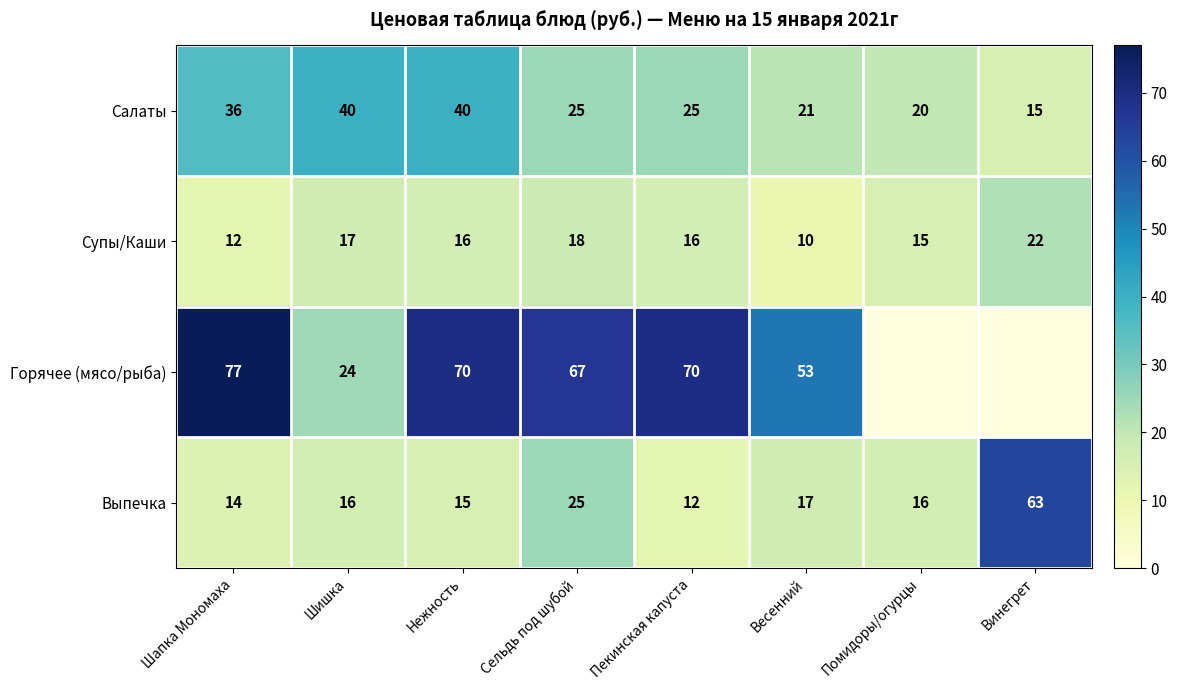

What is the smallest value displayed?

10.0